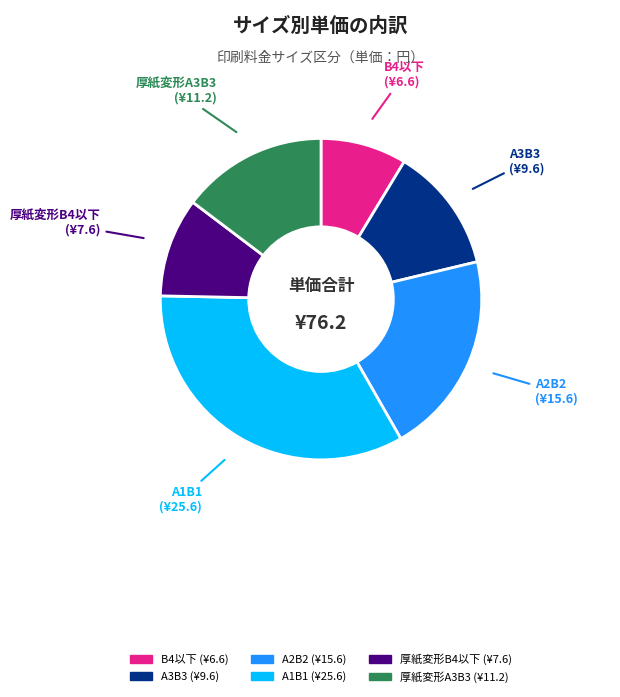

The B4以下 slice represents 21% of the pie. True or false?

False